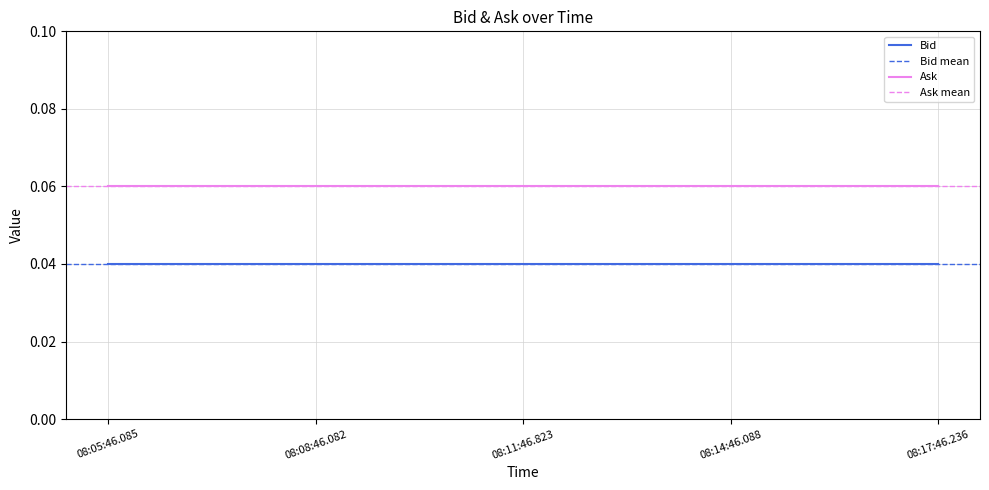

The Ask series shows 0.0 at 08:05:46.085. True or false?

False